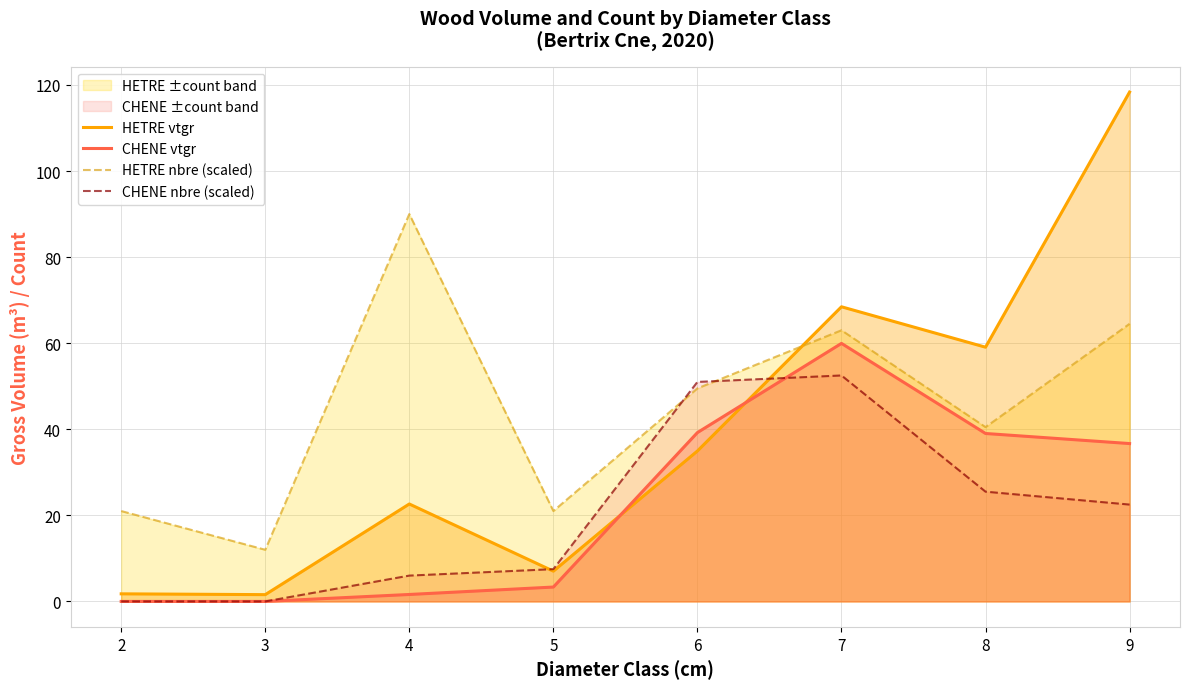

What is the value of the CHENE nbre (scaled) point at the 7th from the left?

25.5